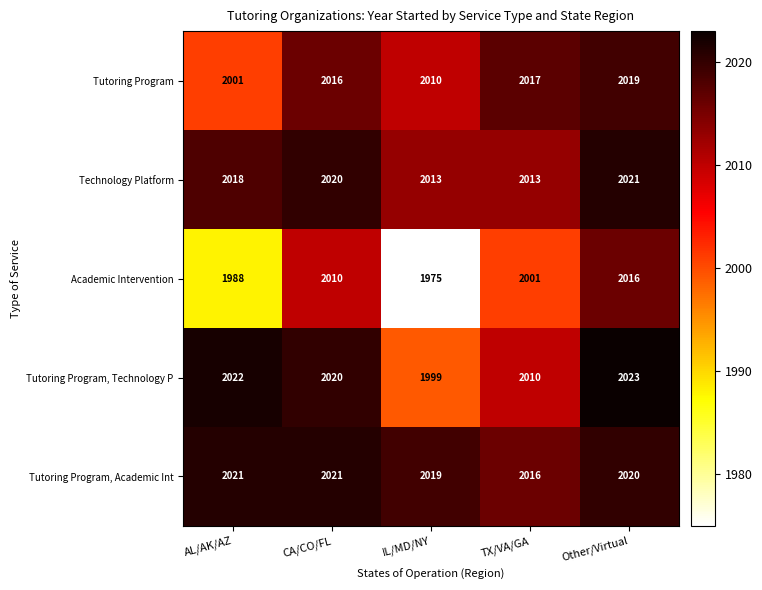

What is the lowest value of the Tutoring Program, Academic Int series?

2016